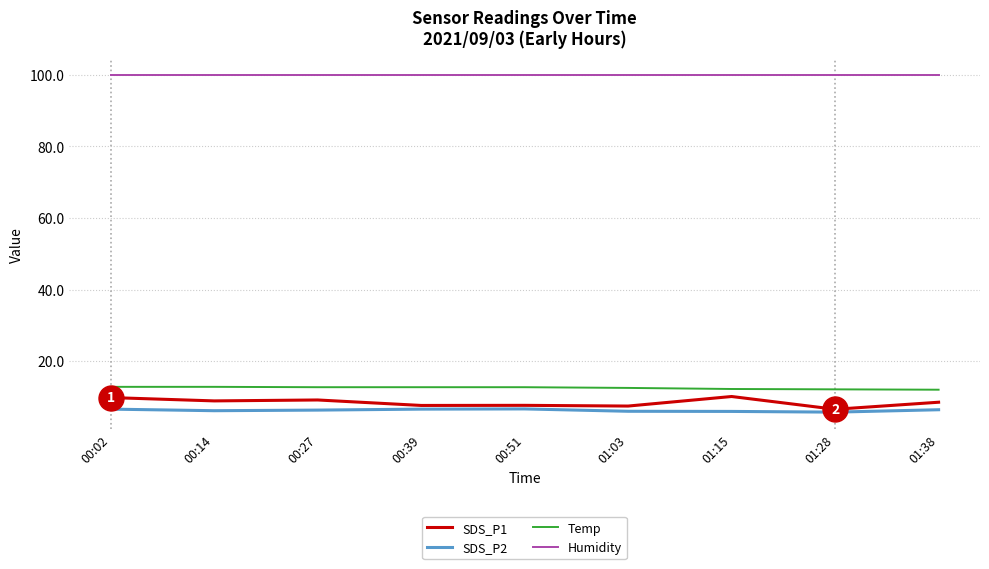

What is the lowest value of the Temp series?

12.0